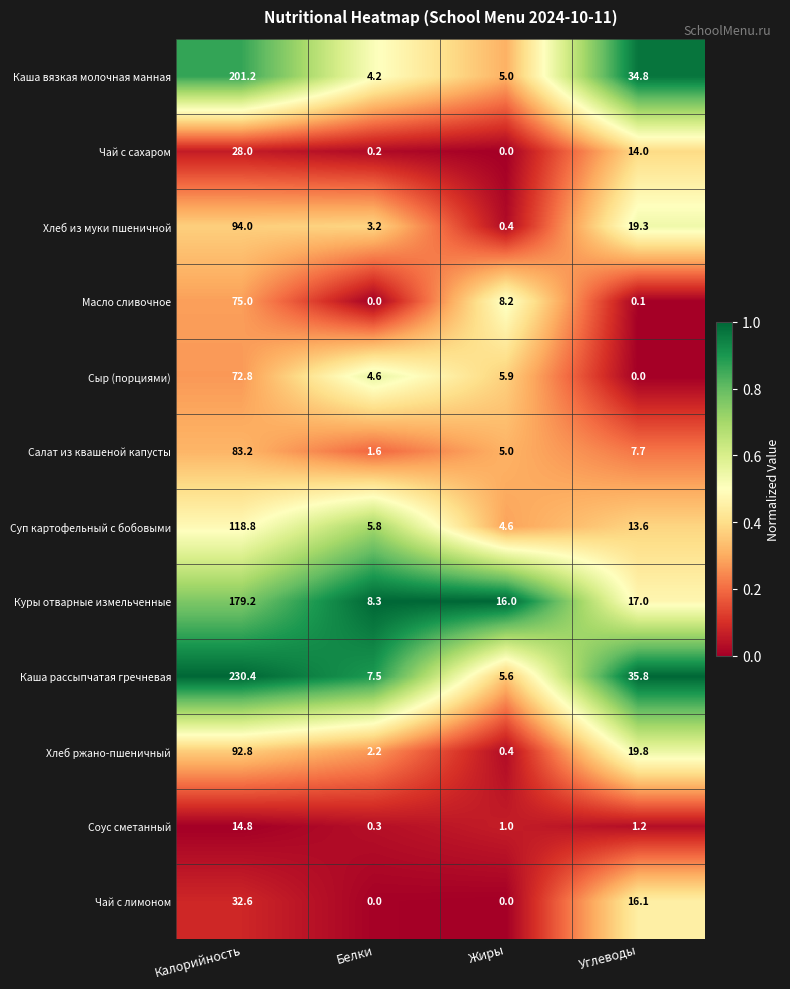

The value of Чай с сахаром at Калорийность is 28.0. True or false?

True